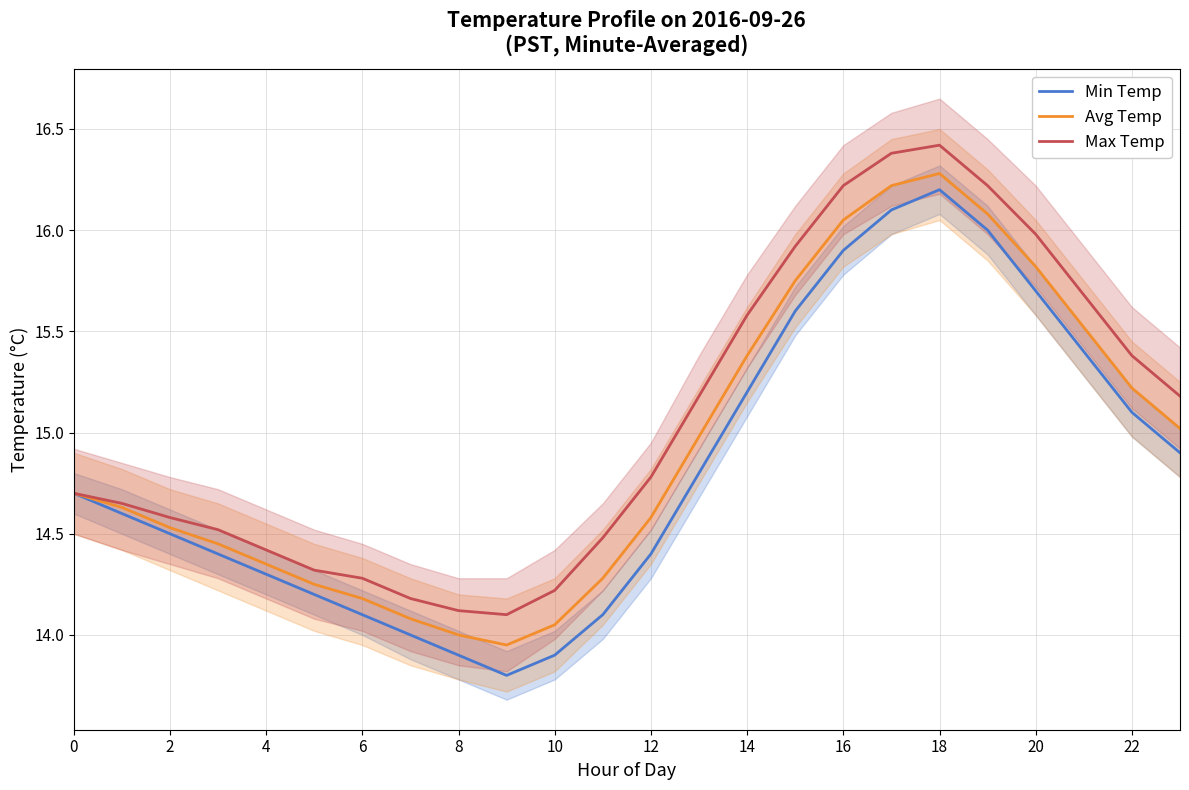

Where is the first local maximum for Max Temp?

18